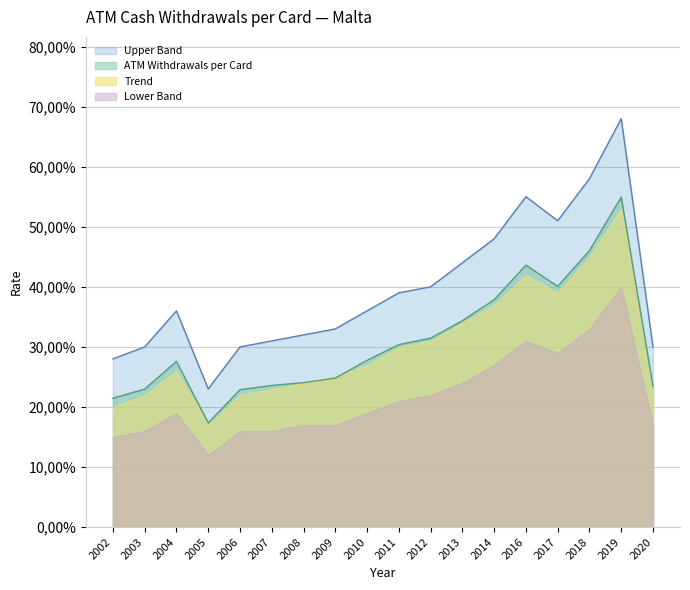

Which label corresponds to the smallest value in the chart?

2005